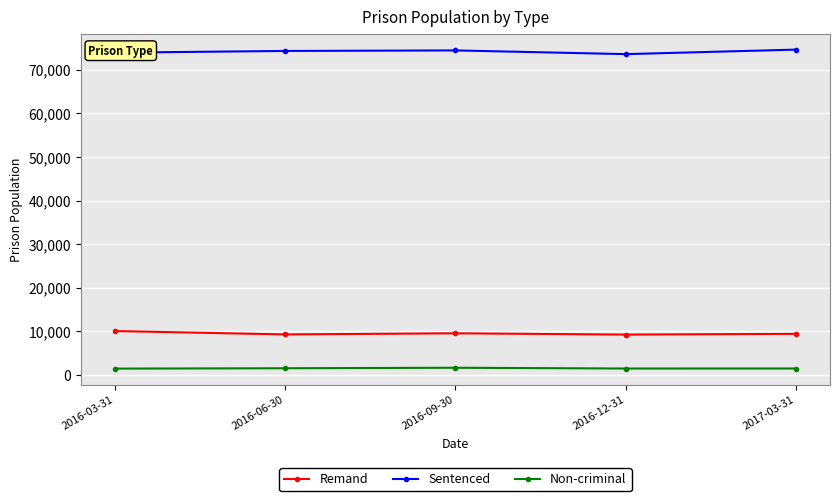

True or false: Sentenced has more than 0 interior local peaks.

True